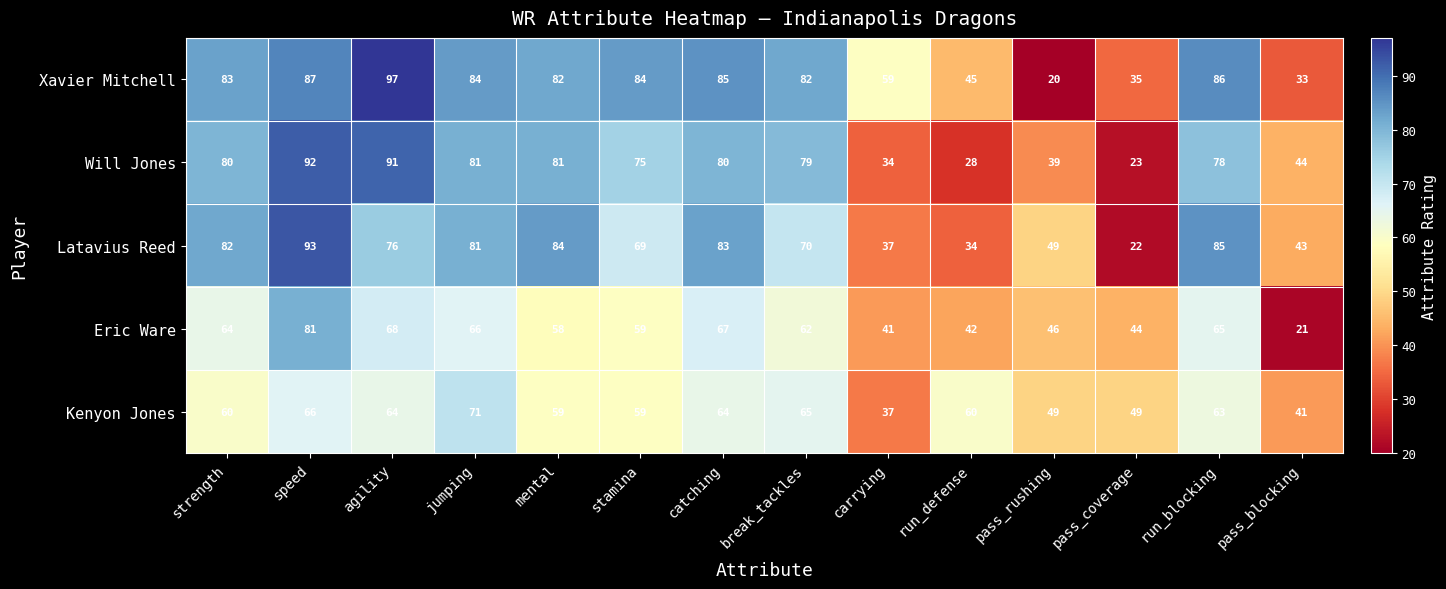

True or false: Xavier Mitchell has a value of 86 at run_blocking.

True